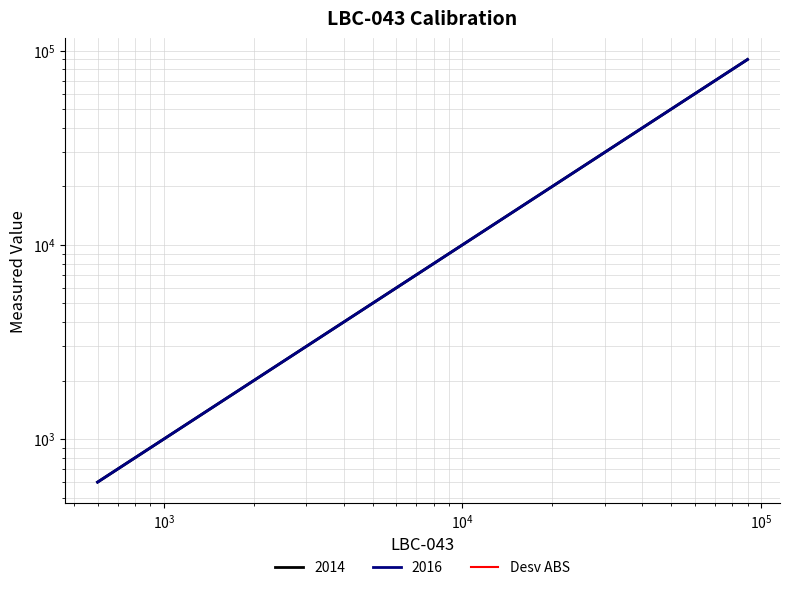

At which category does the chart reach its peak across all series?

90000